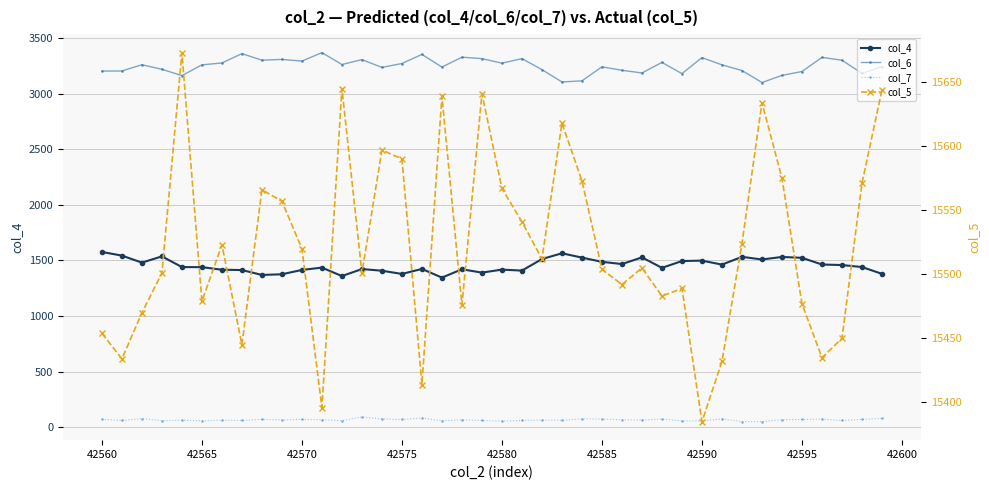

What is the smallest value displayed?

49